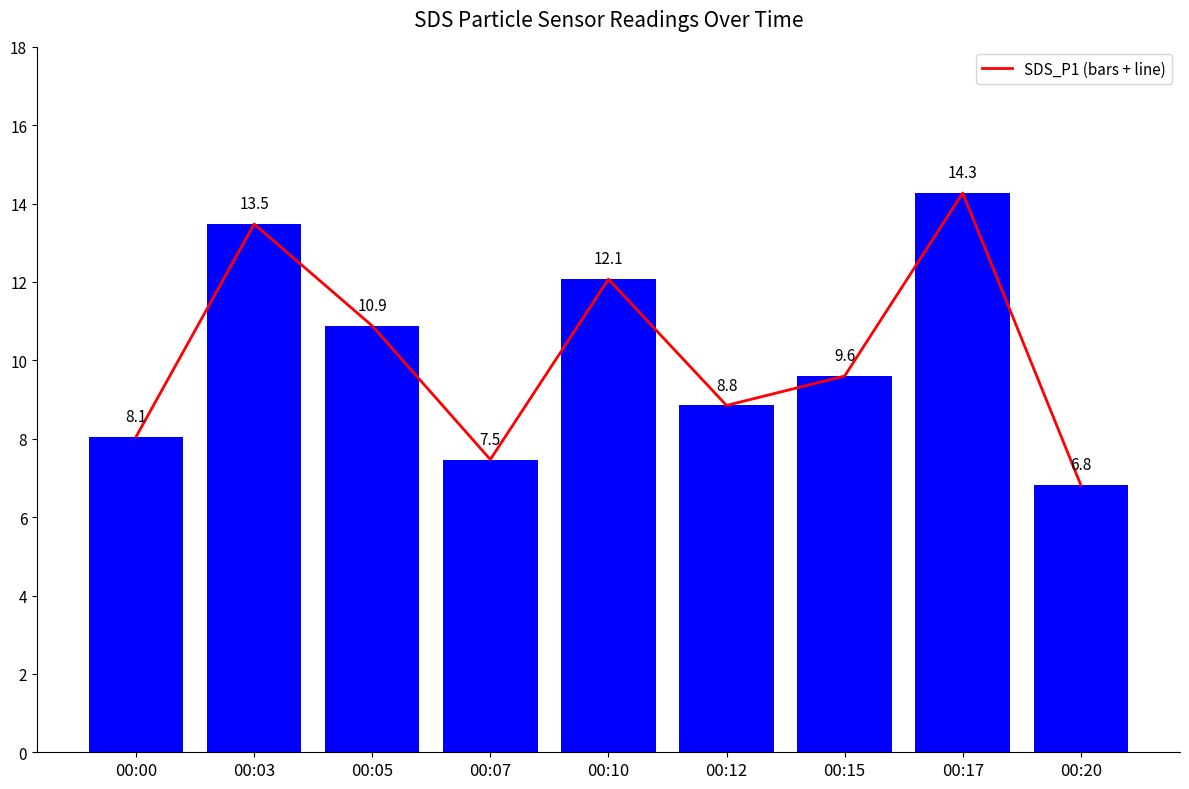

What is the value of the 9th bar from the left?

6.8